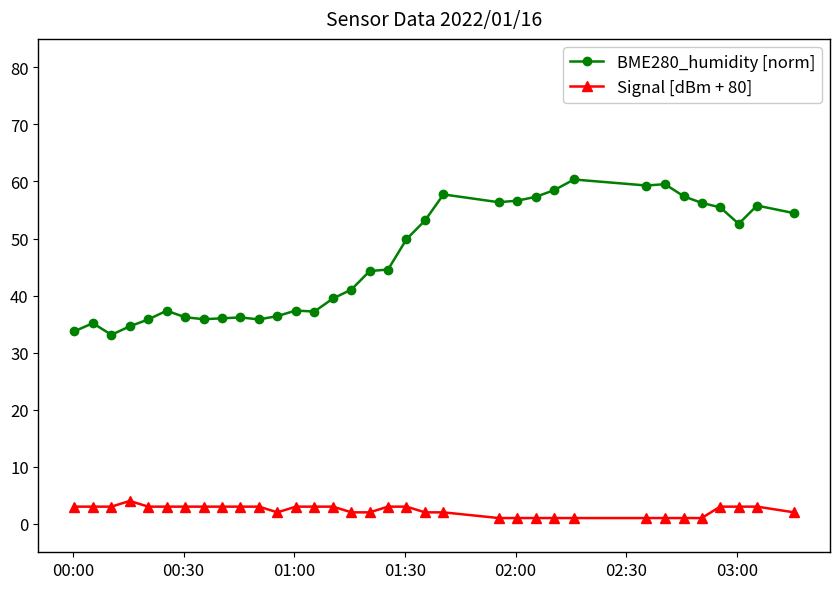

List the series in order of their overall mean, highest first.

BME280_humidity [norm], Signal [dBm + 80]